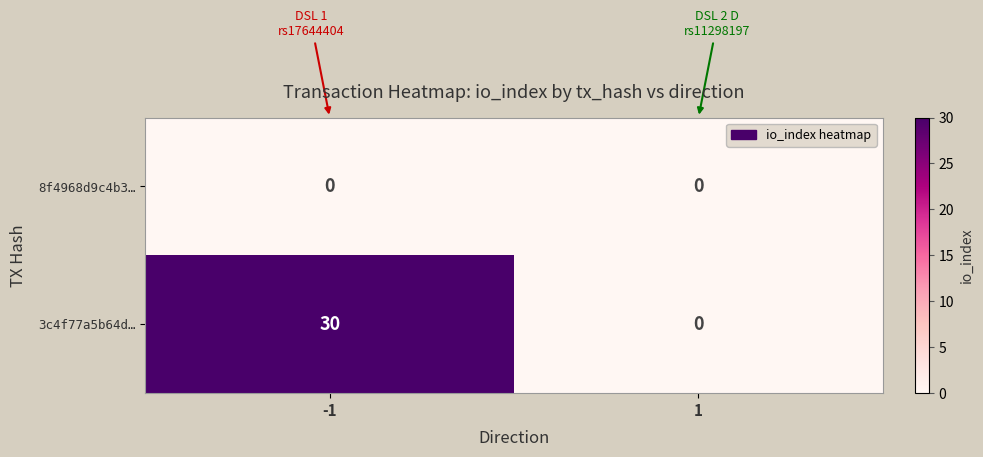

How many series are shown in this chart?

2